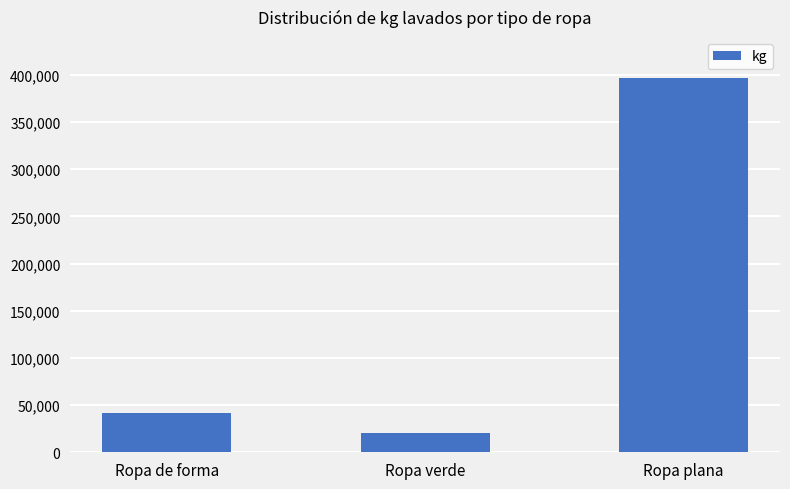

What is the difference between the maximum and second lowest values?

355364.2